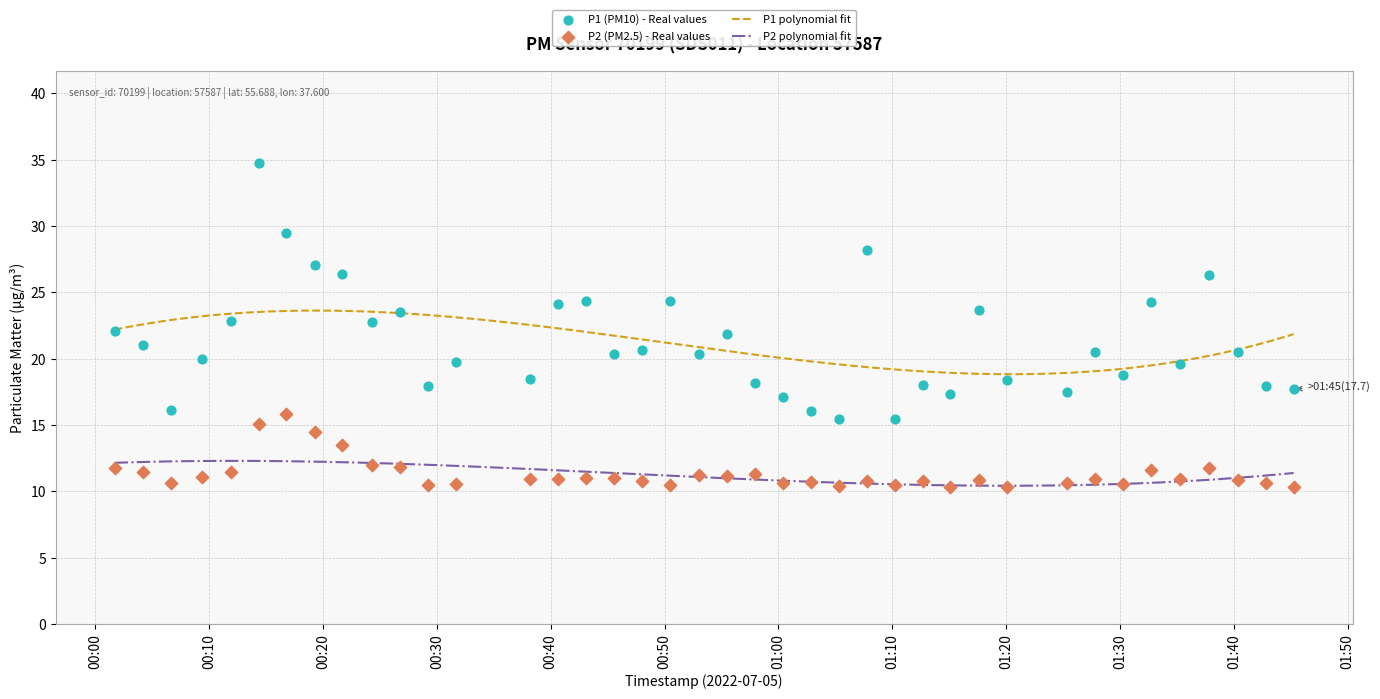

Which series reaches the minimum Y coordinate?

P2